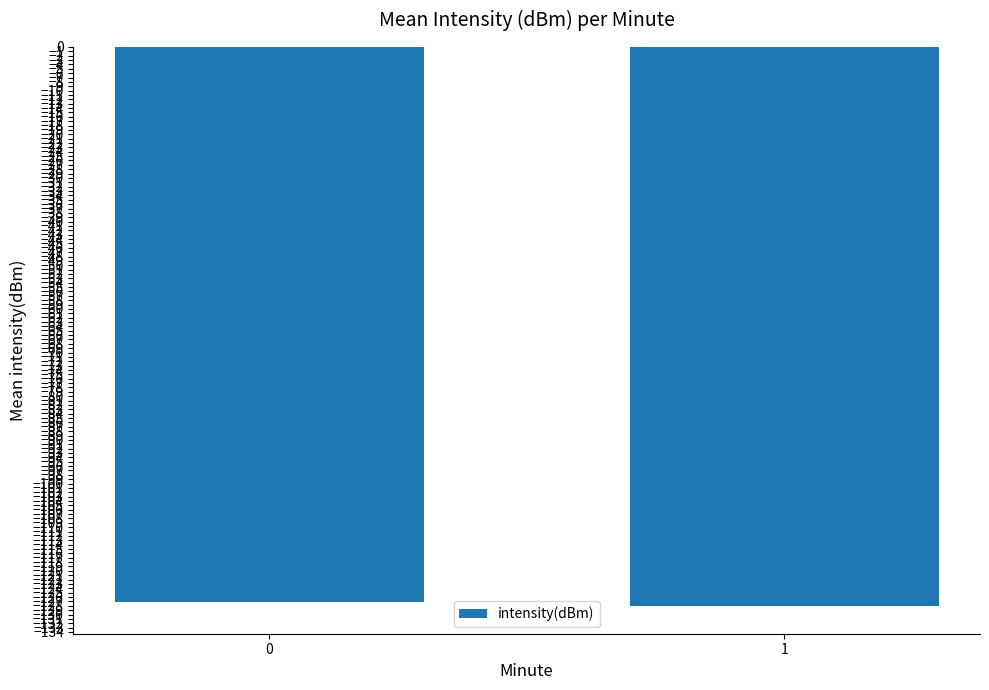

Reading right to left, transcribe all the data shown in this chart.

-128.0	-127.1